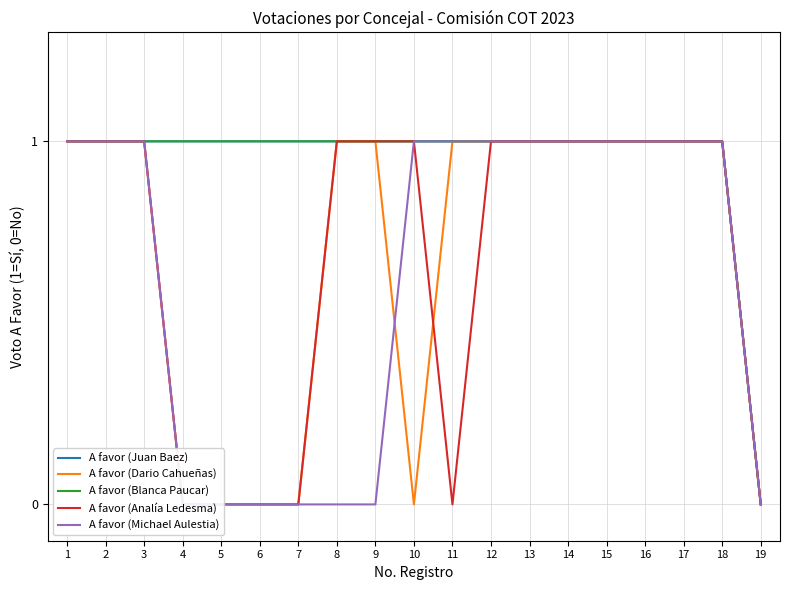

Does the chart have visible grid lines?

Yes